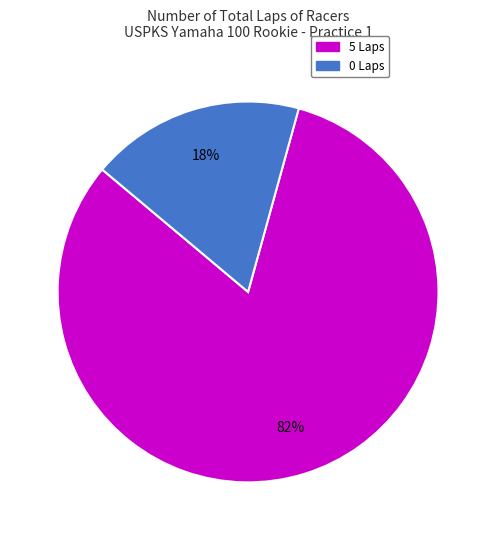

How many slices are in this pie chart?

2